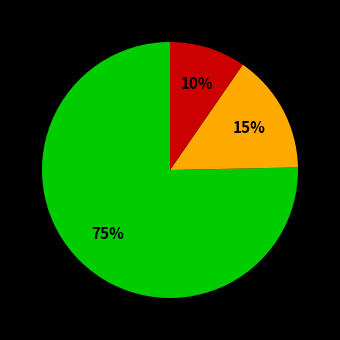

Is there any slice that represents more than half of the pie?

Yes